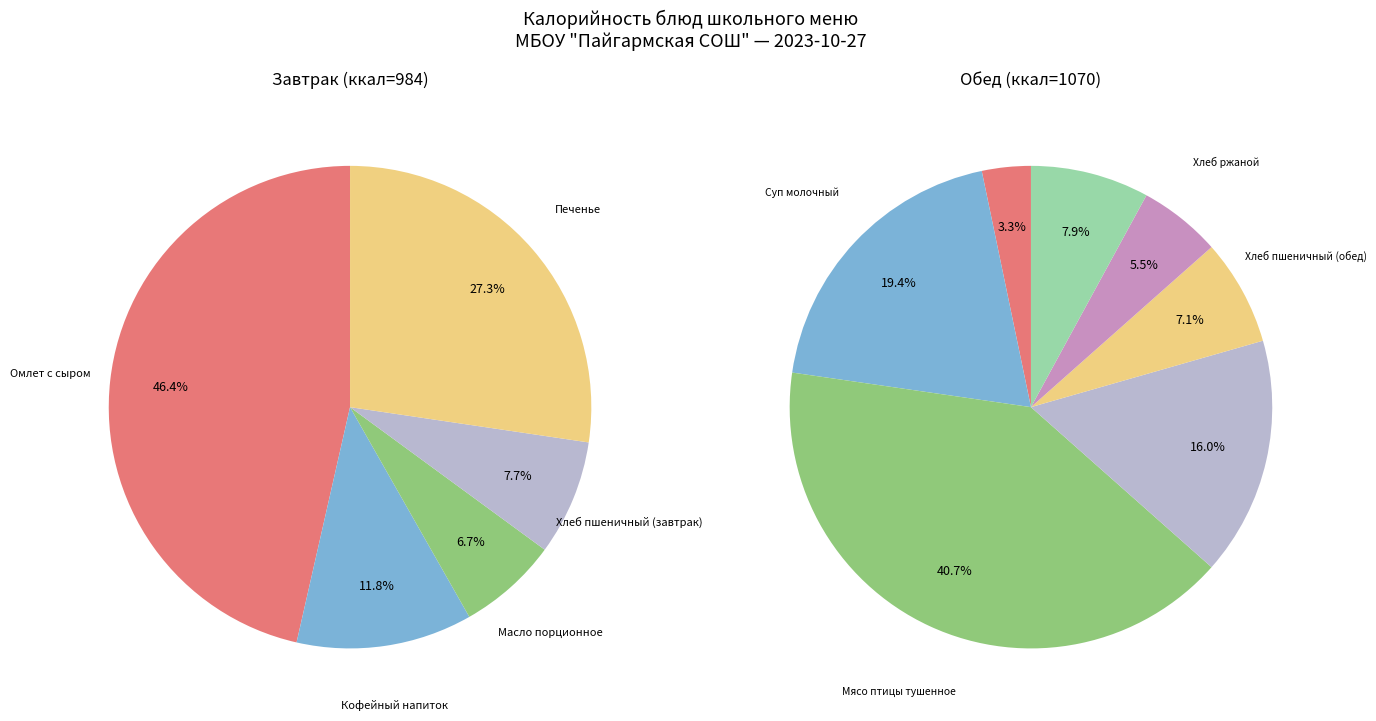

Count the number of slices in the pie.

5